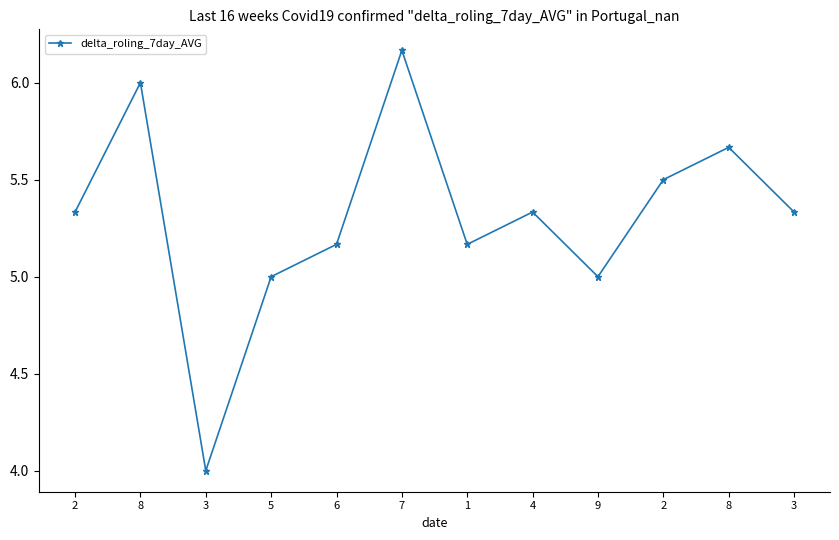

Is this an area chart (filled region under the line)?

No